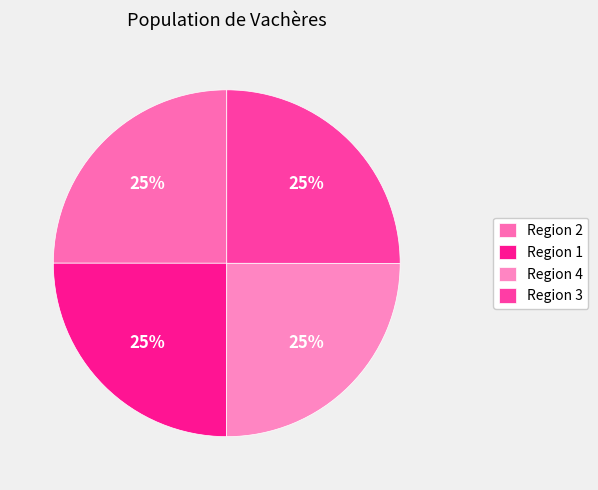

Does Region 1 represent more than half of the total?

No